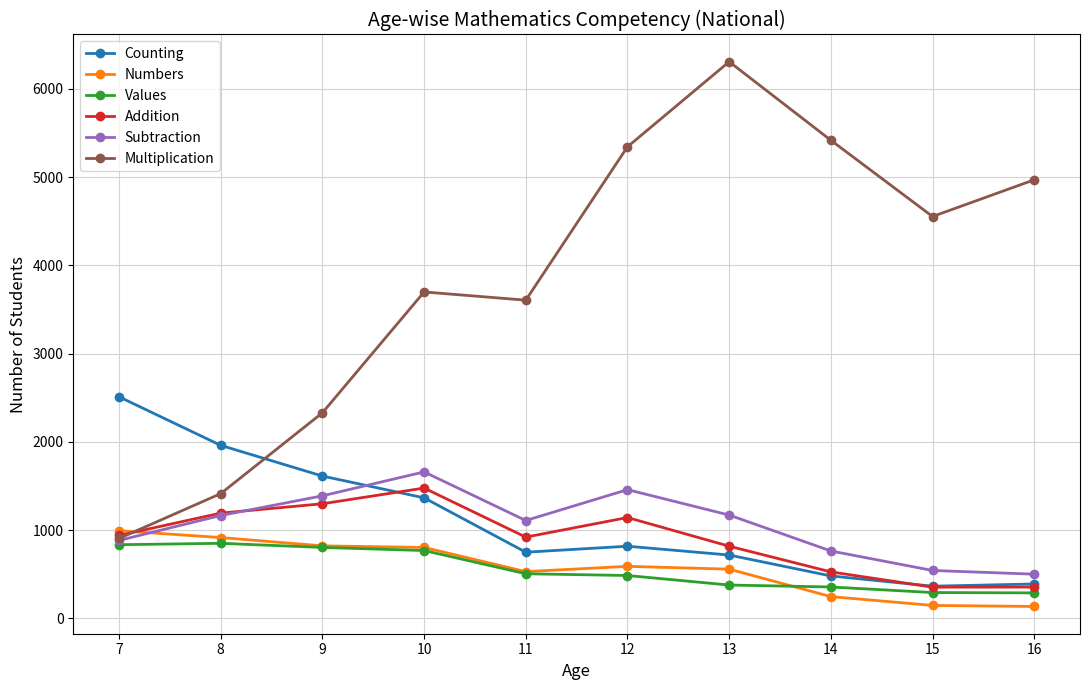

Is this an area chart (filled region under the line)?

No